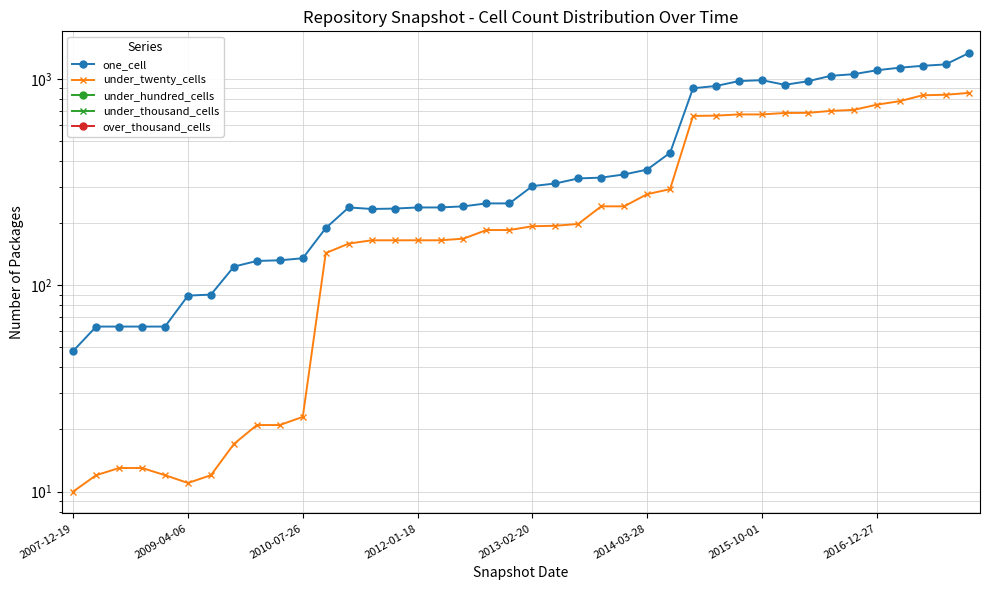

At 23, list the series in order from largest to smallest.

one_cell, under_twenty_cells, under_hundred_cells, under_thousand_cells, over_thousand_cells